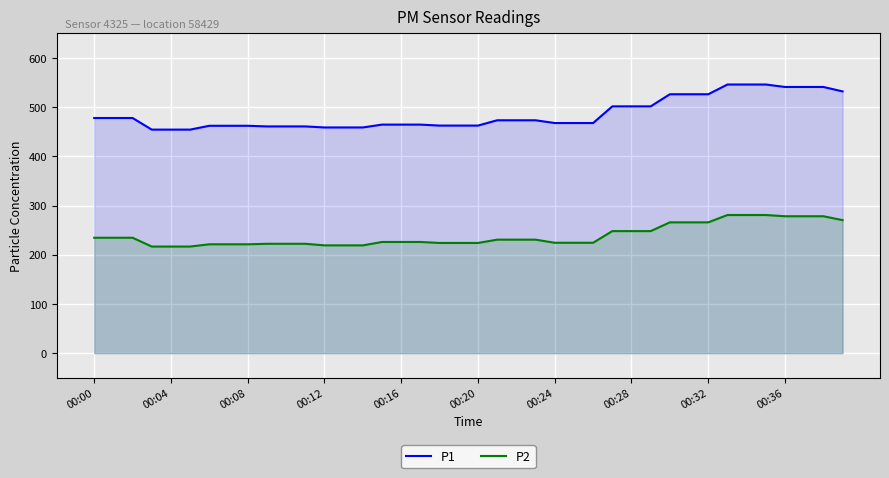

At which label is P2 closest to 248?

27